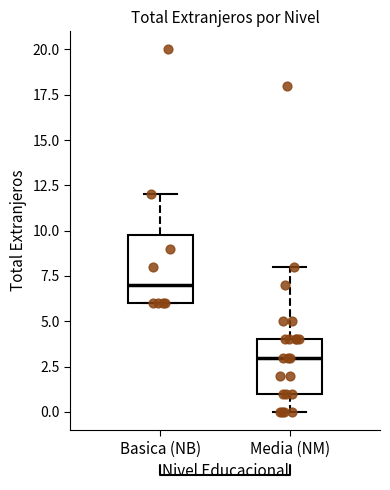

Which box is the tallest, from its lower edge to its upper edge?

Basica (NB)